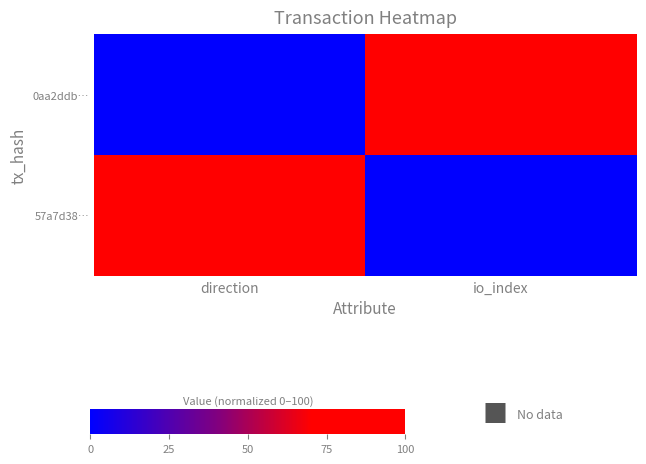

Which label corresponds to the largest value in the chart?

io_index